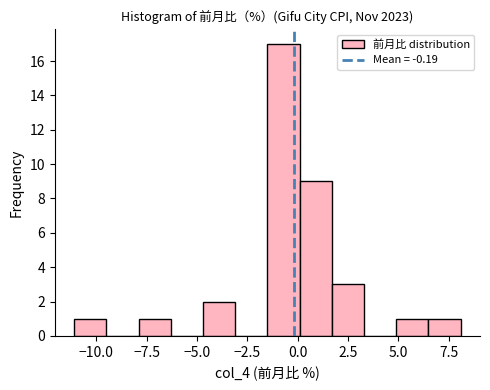

Around what value on the x-axis is the tallest bar? Give the approximate position of its centre, as read against the axis.

-0.5